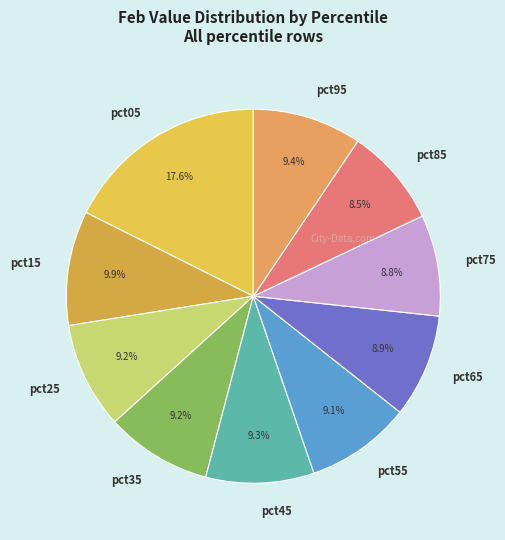

What percentage is NOT represented by pct85?

91.5%